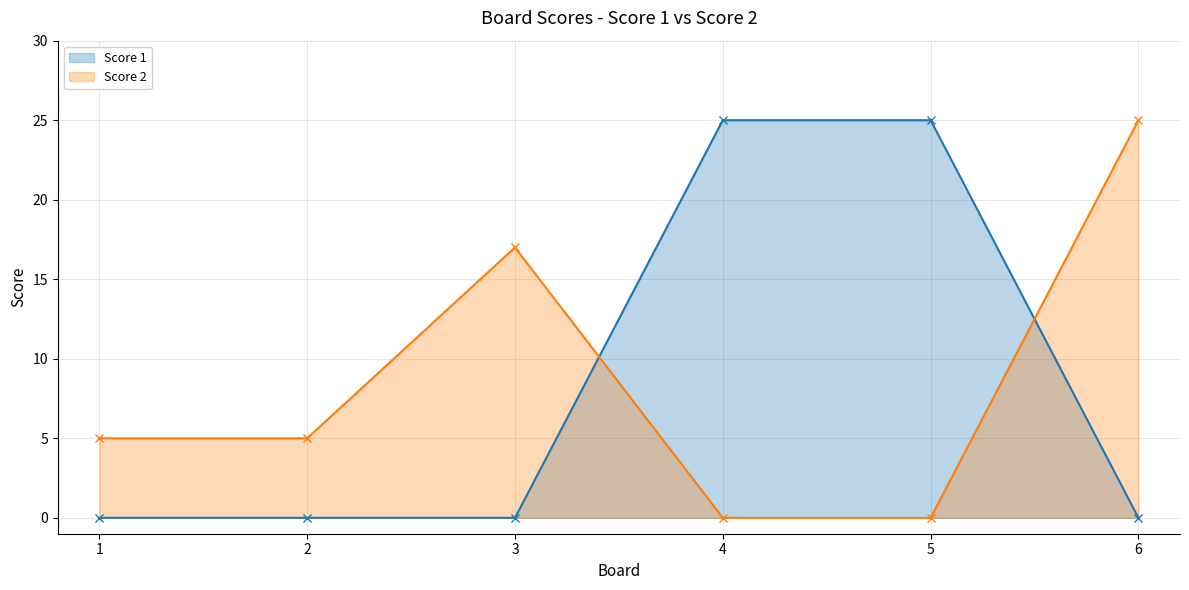

Which series has the largest total across all categories?

Score 2